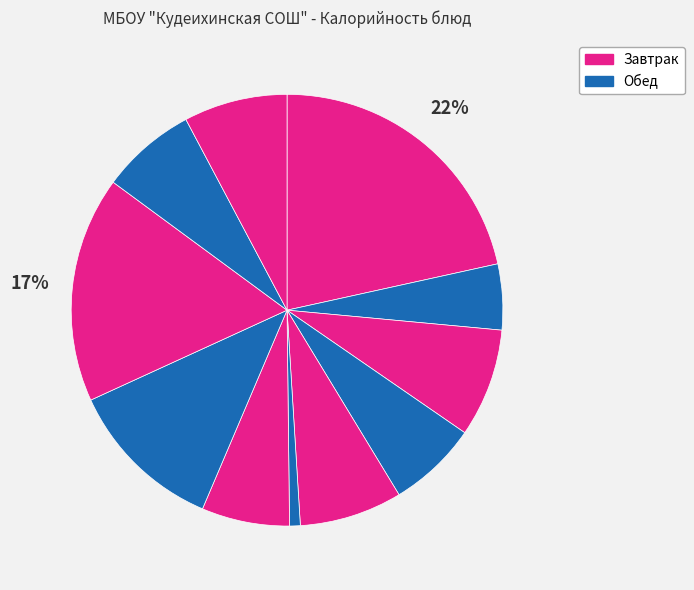

Count the number of slices in the pie.

11